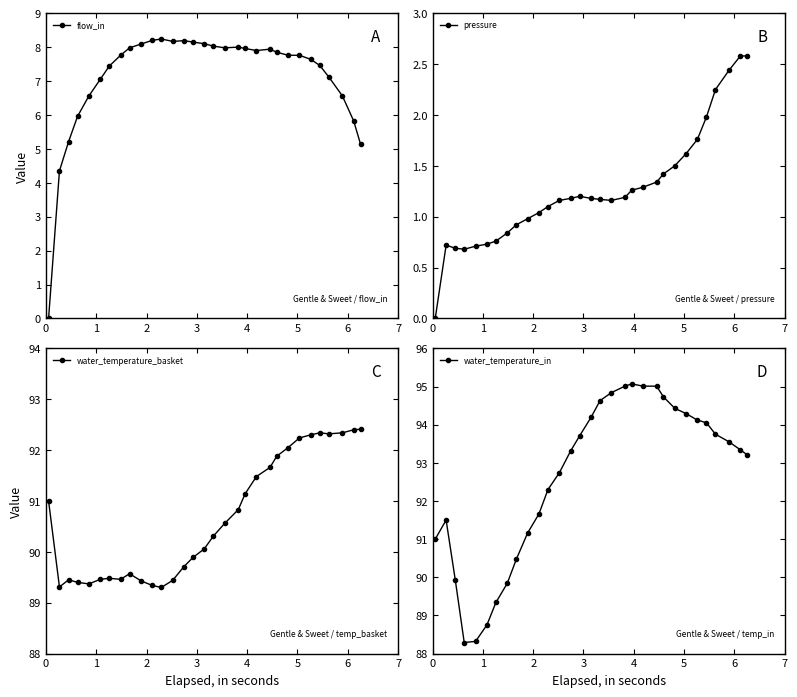

Does the chart display data point markers on the line(s)?

Yes